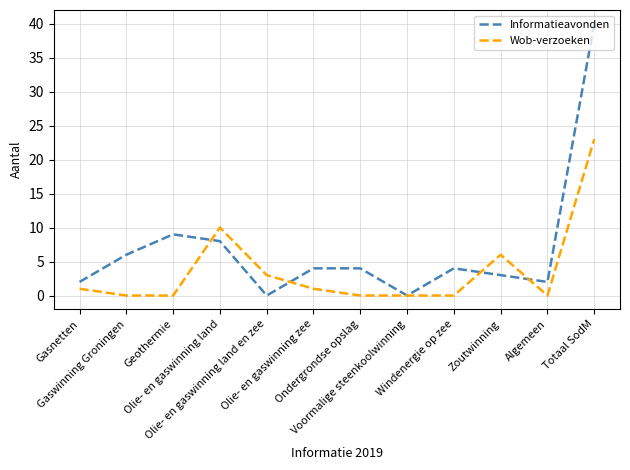

List the series in order of their overall mean, lowest first.

Wob-verzoeken, Informatieavonden